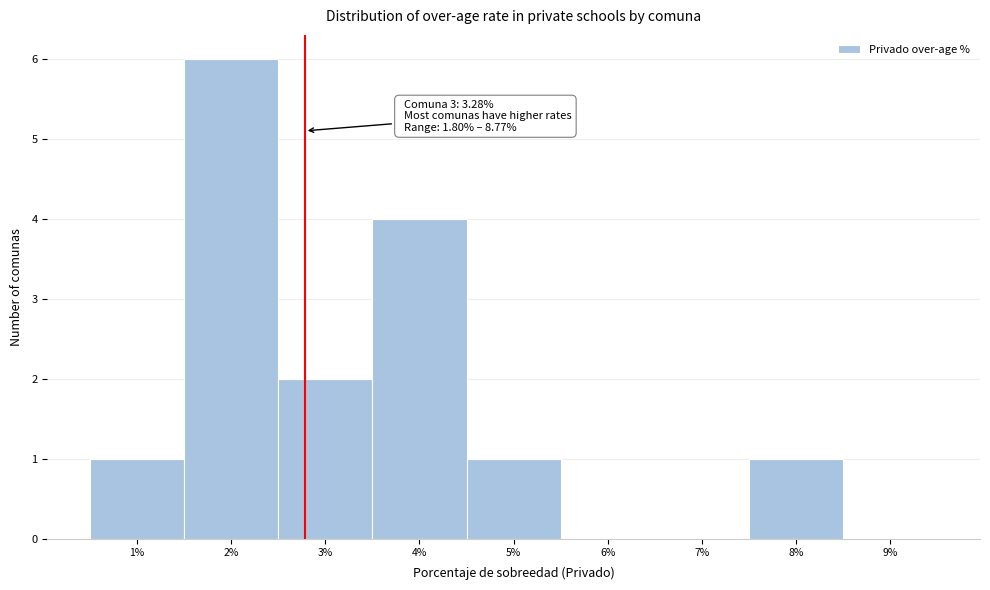

Reading left to right, list all the values displayed in this chart.

1%=1	2%=6	3%=2	4%=4	5%=1	6%=0	7%=0	8%=1	9%=0